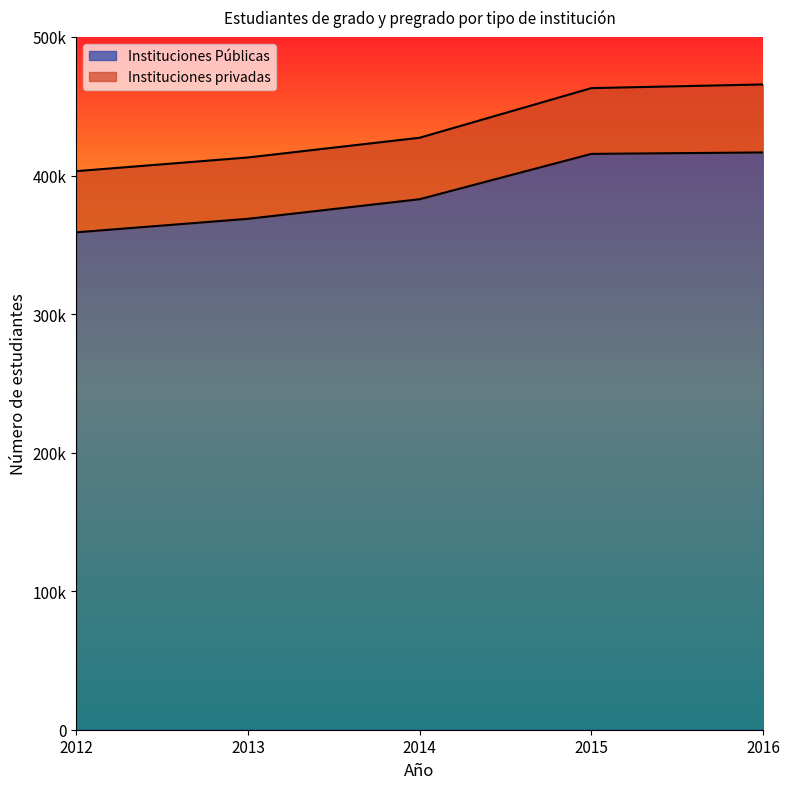

How many data points are above 382893?

2